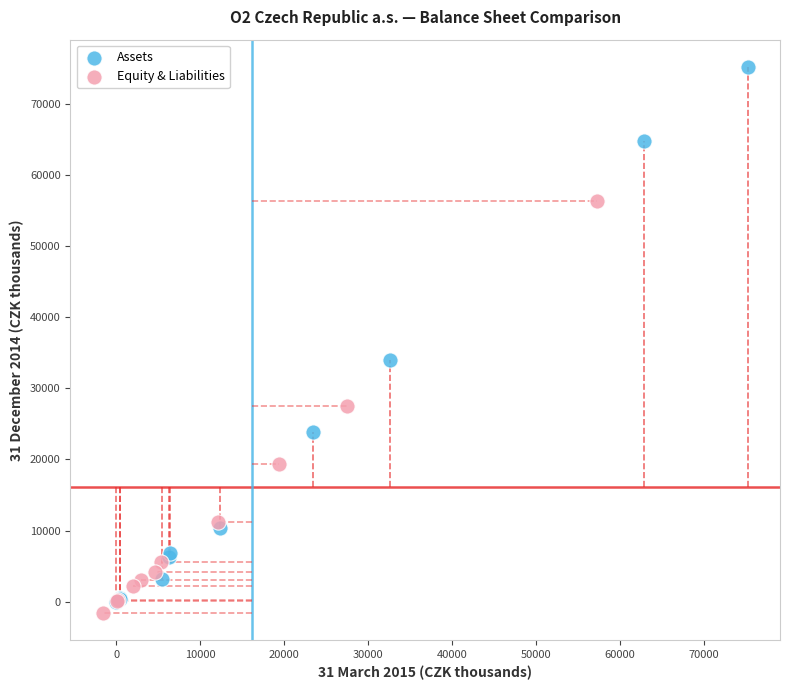

Which series contains the highest Y value?

Assets